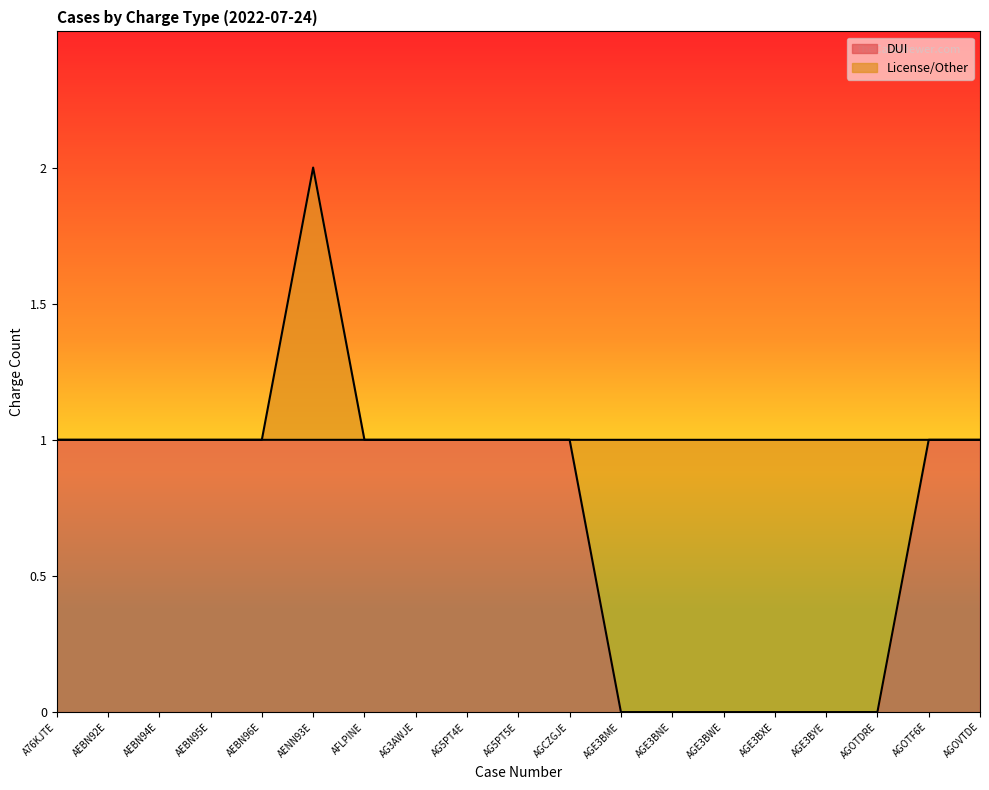

Is it true that DUI equals 1 at AEBN92E?

True